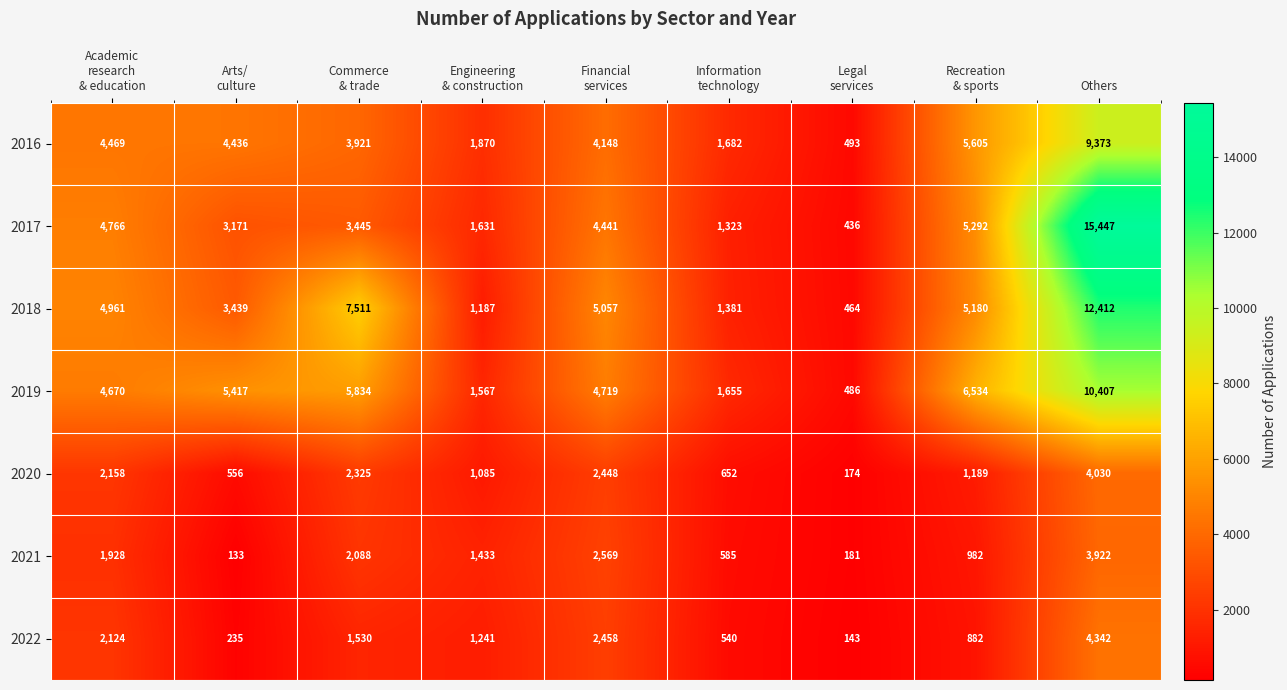

What is the difference between the maximum and second lowest values in the 2017 series?

14124